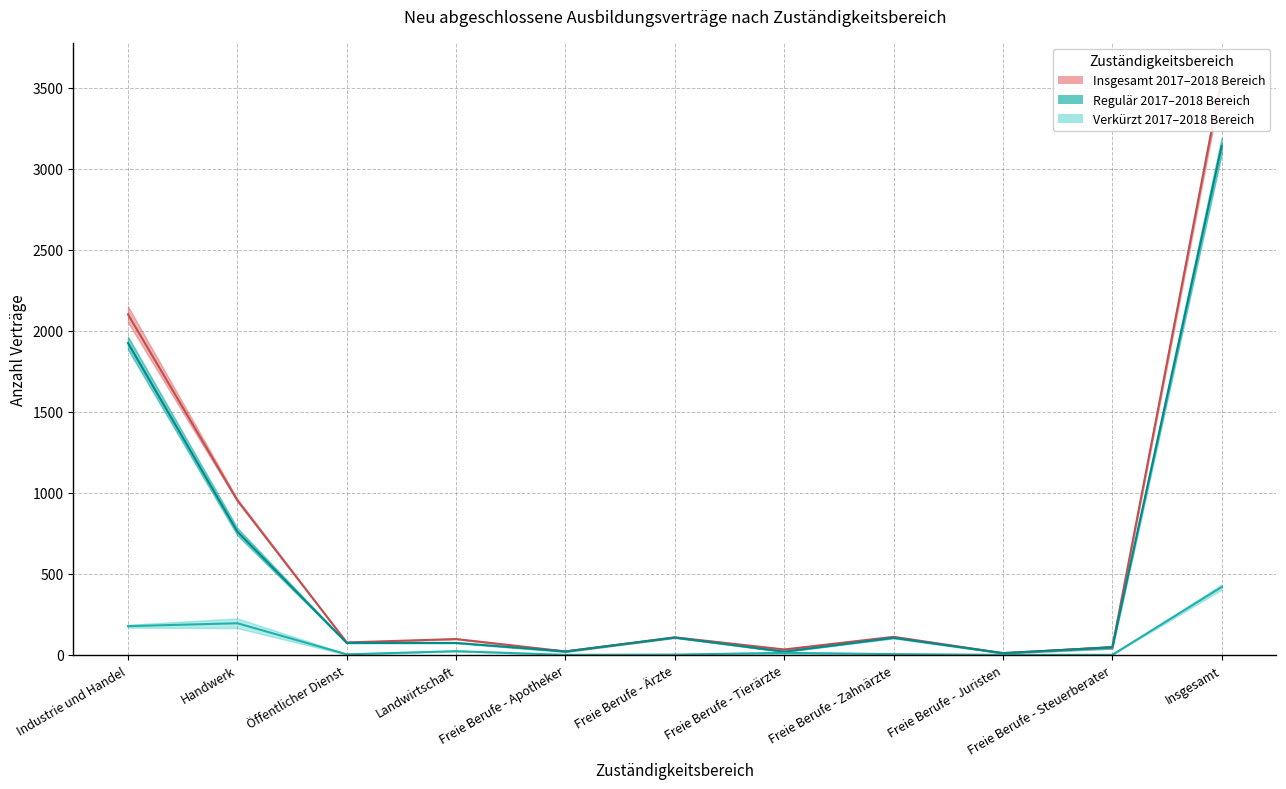

Which label corresponds to the largest value in the chart?

Insgesamt